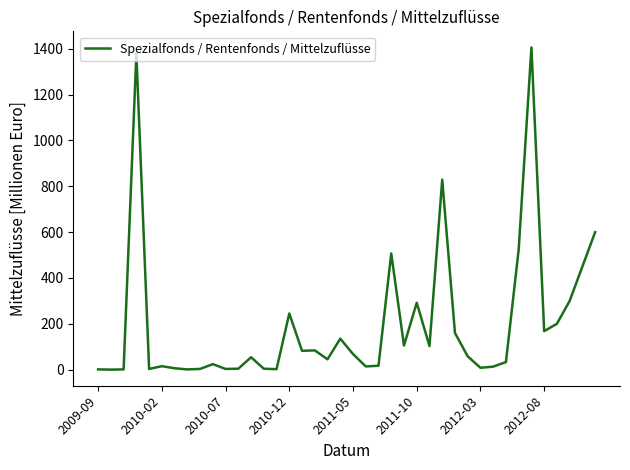

What is the difference between the maximum and minimum values?

1406